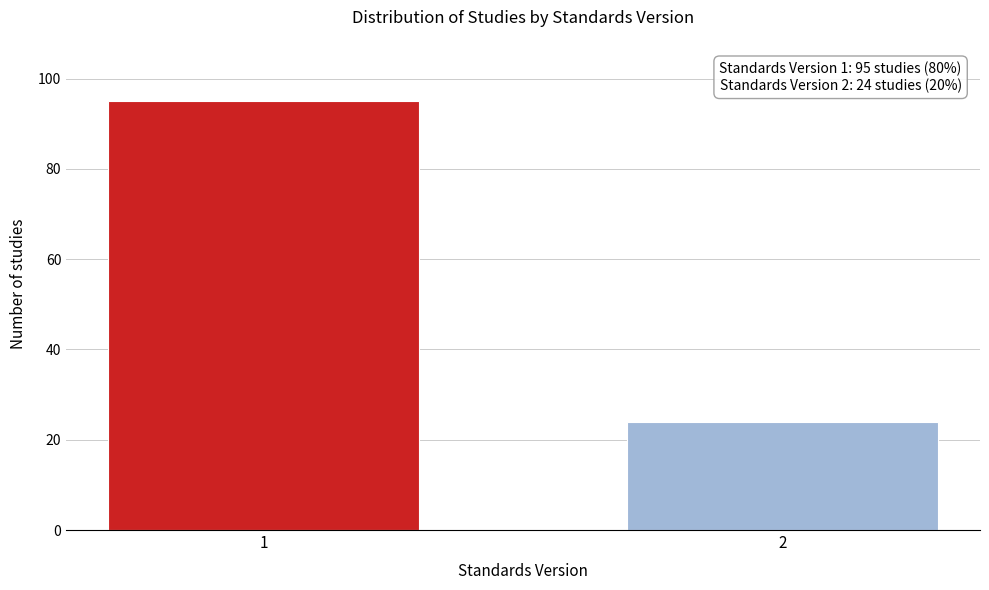

Reading left to right, what are all the values shown in this chart?

95	24